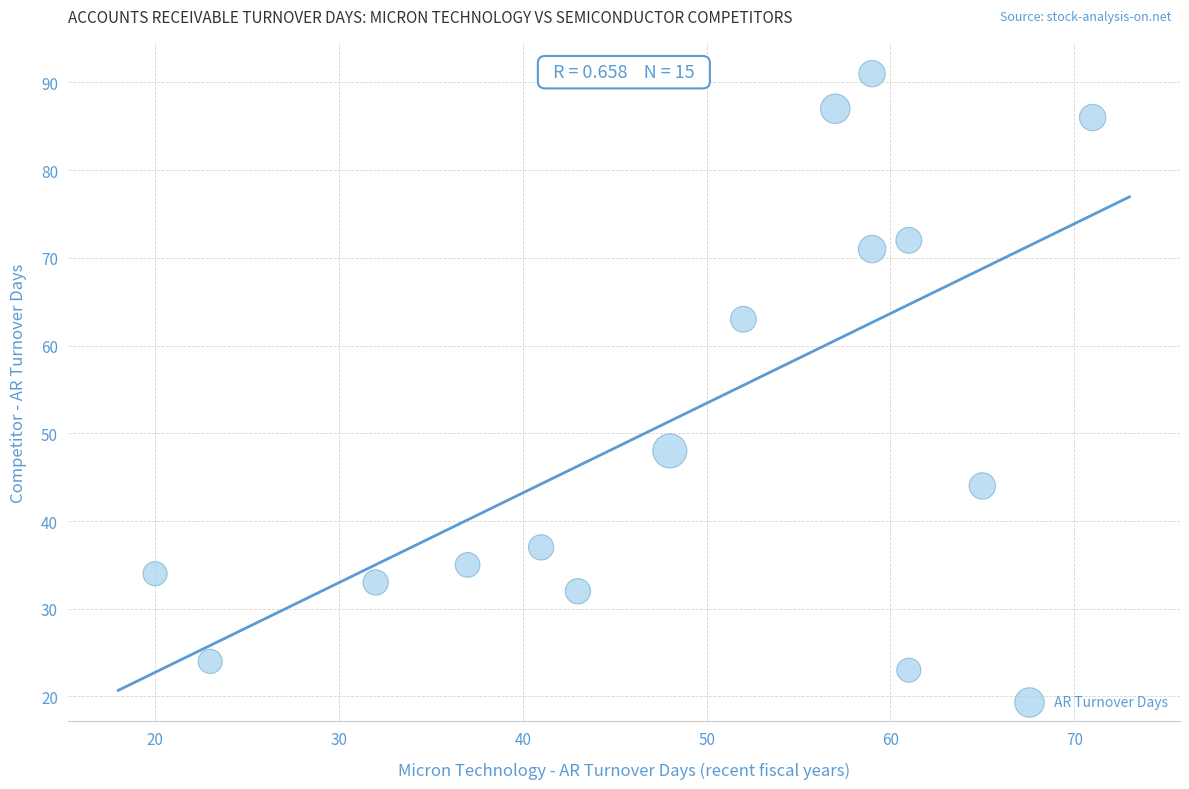

What is the range of X values (max minus min)?

51